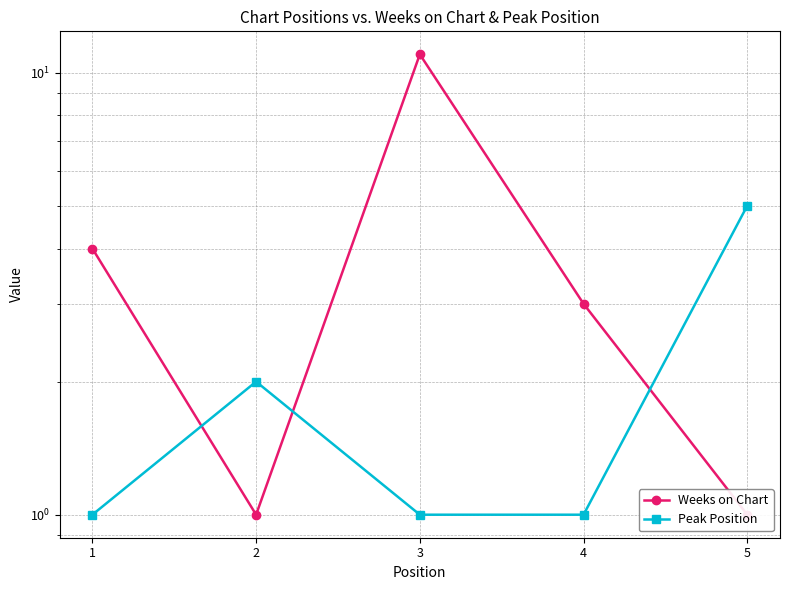

True or false: Peak Position has more than 2 points higher than both neighbors.

False